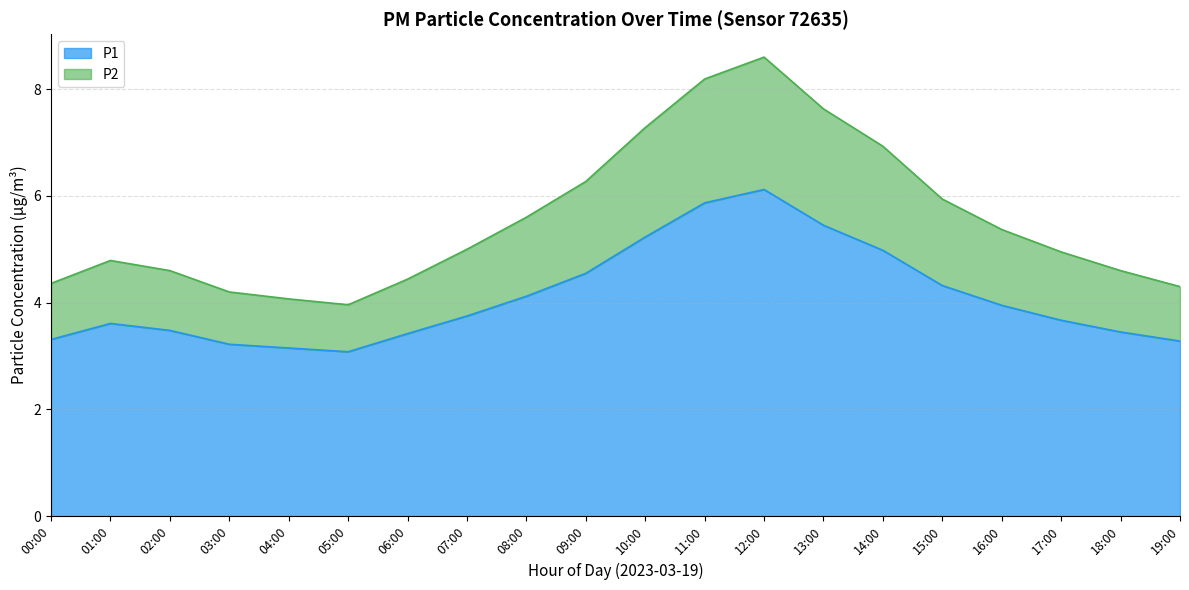

At which label is P1 closest to 4?

16:00